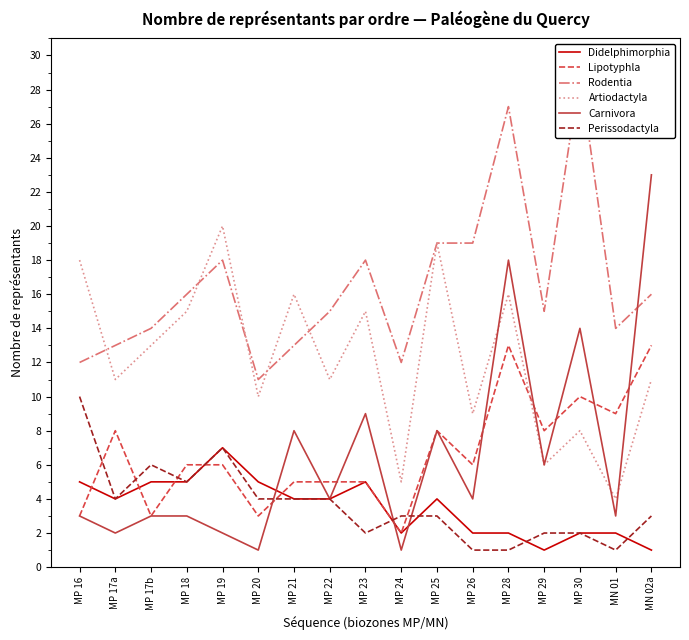

How many interior local valleys does the Rodentia series have?

4